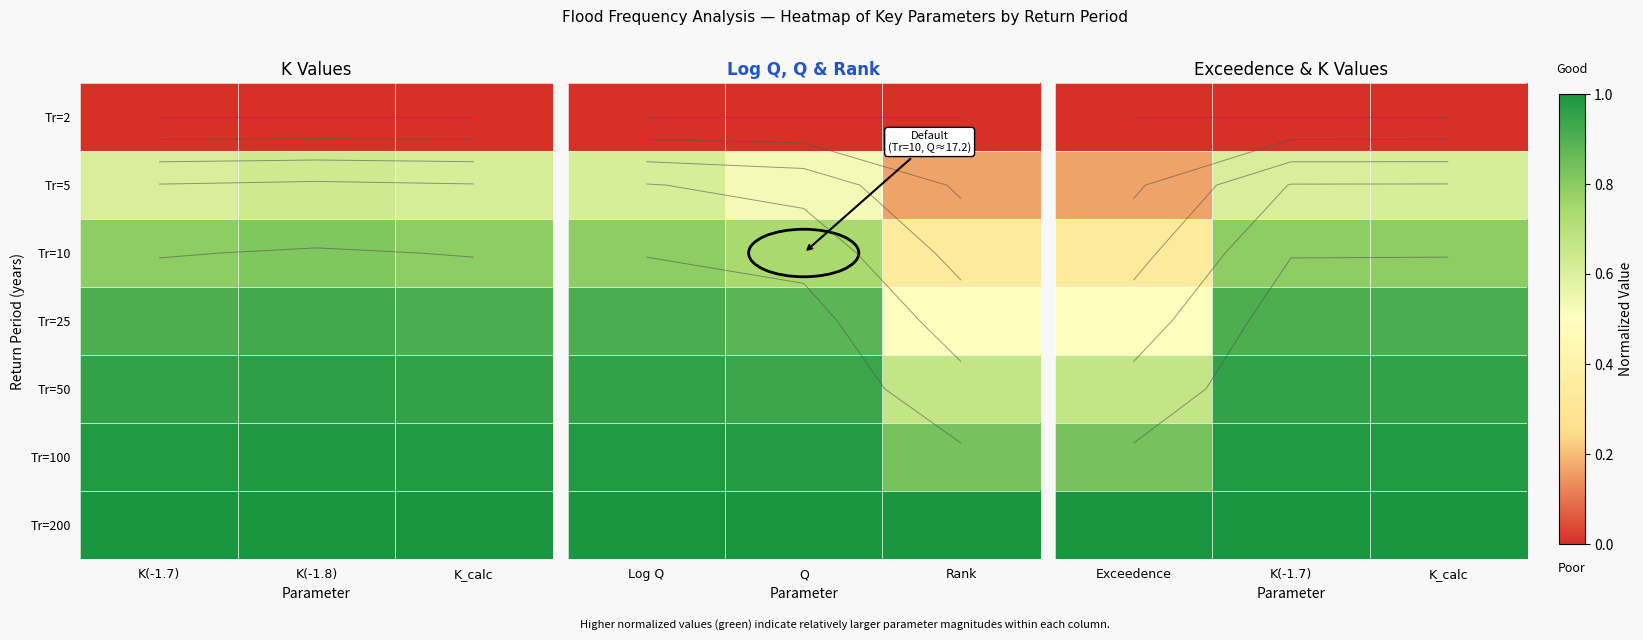

How many distinct data groups are displayed?

7